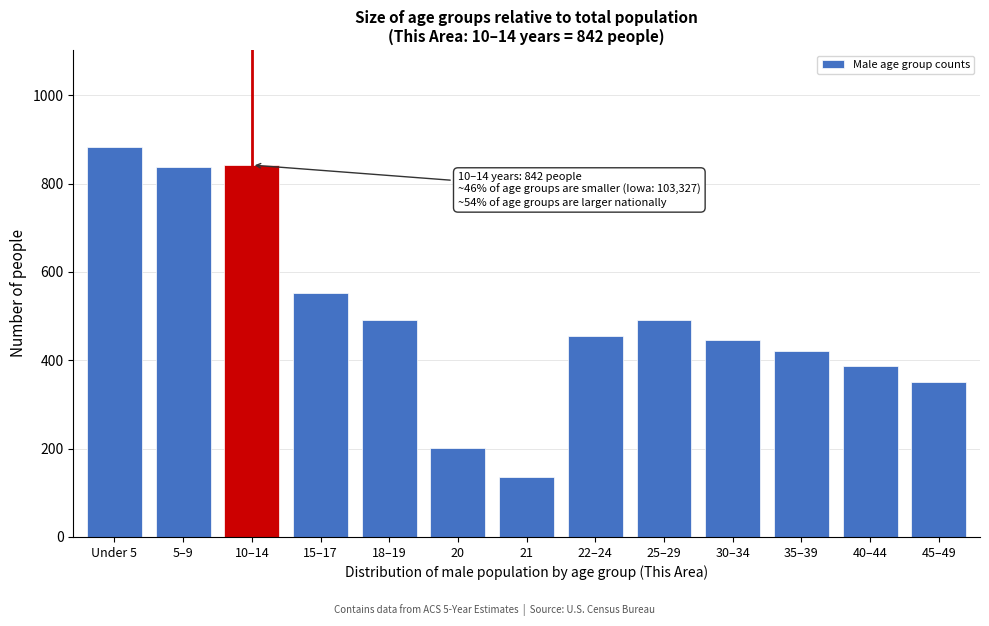

Reading right to left, transcribe all the data shown in this chart.

350	388	420	445	492	456	135	201	492	552	842	837	882